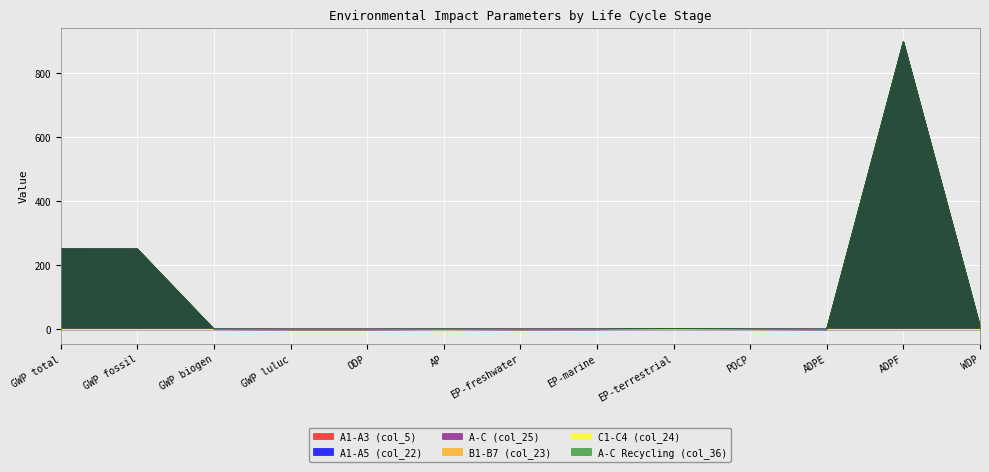

What is the spread (max minus min) of values at GWP biogen?

0.4